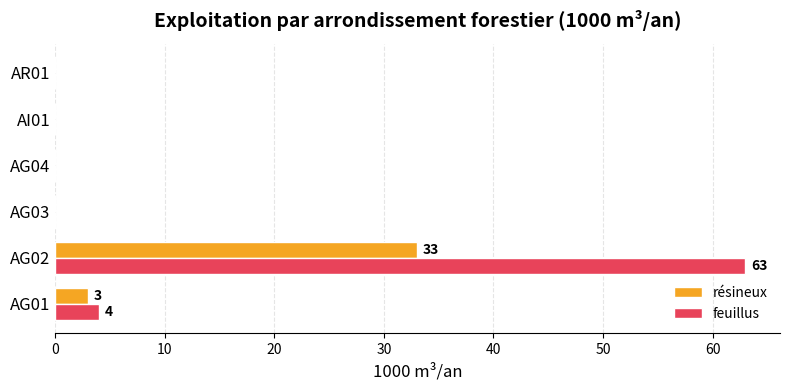

What is the sum of all résineux values?

36